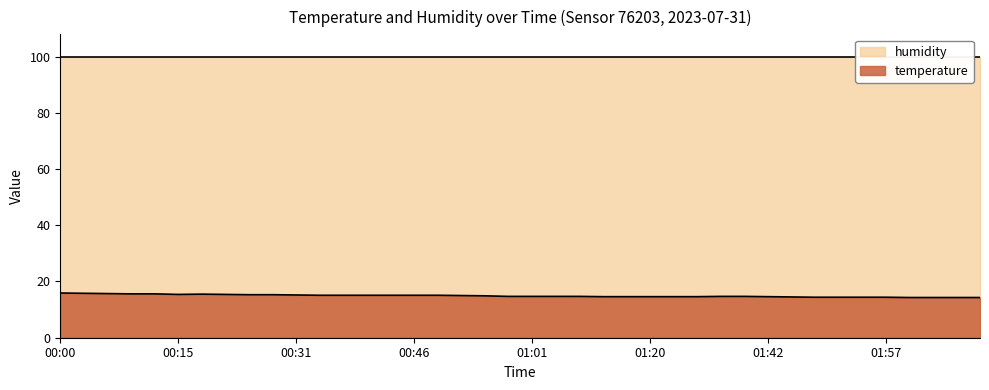

What is the difference between the maximum and minimum values?

1.6